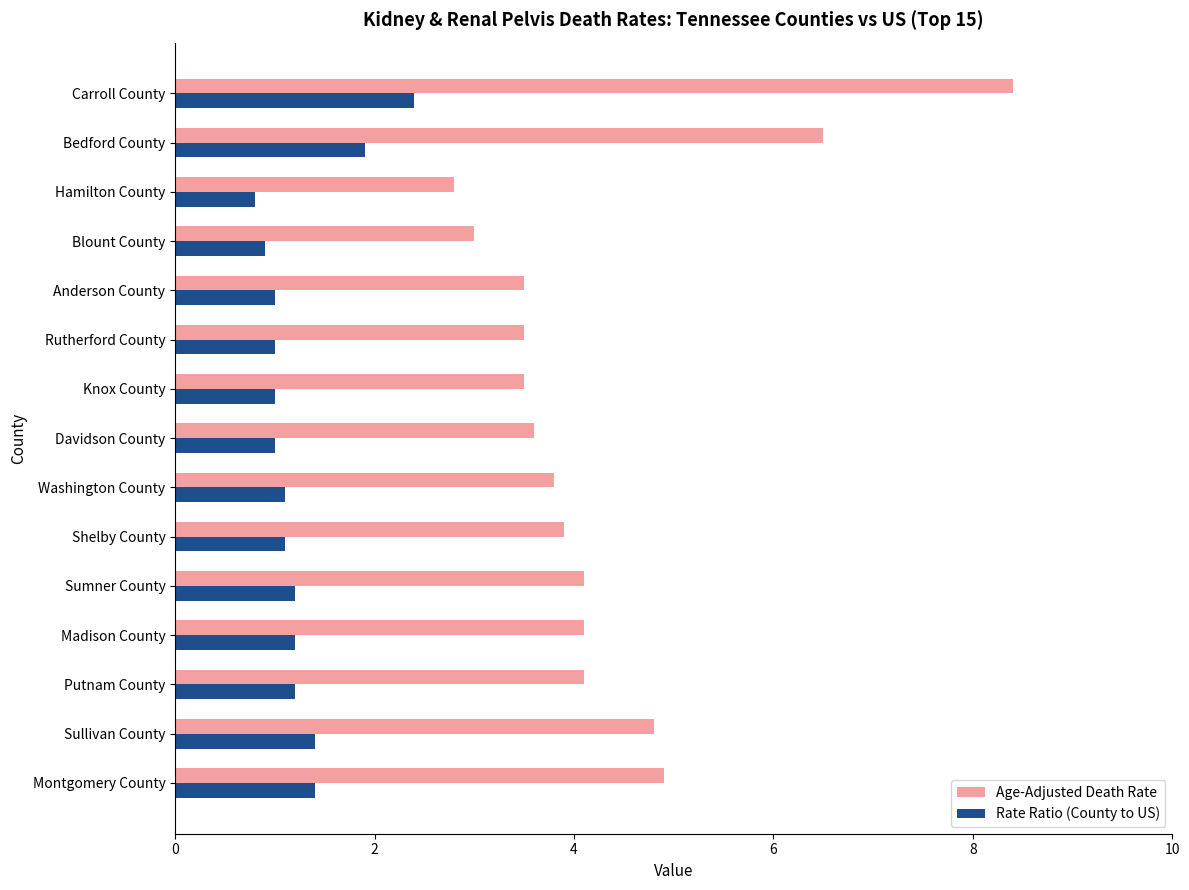

At how many categories does at least one series exceed 5?

2